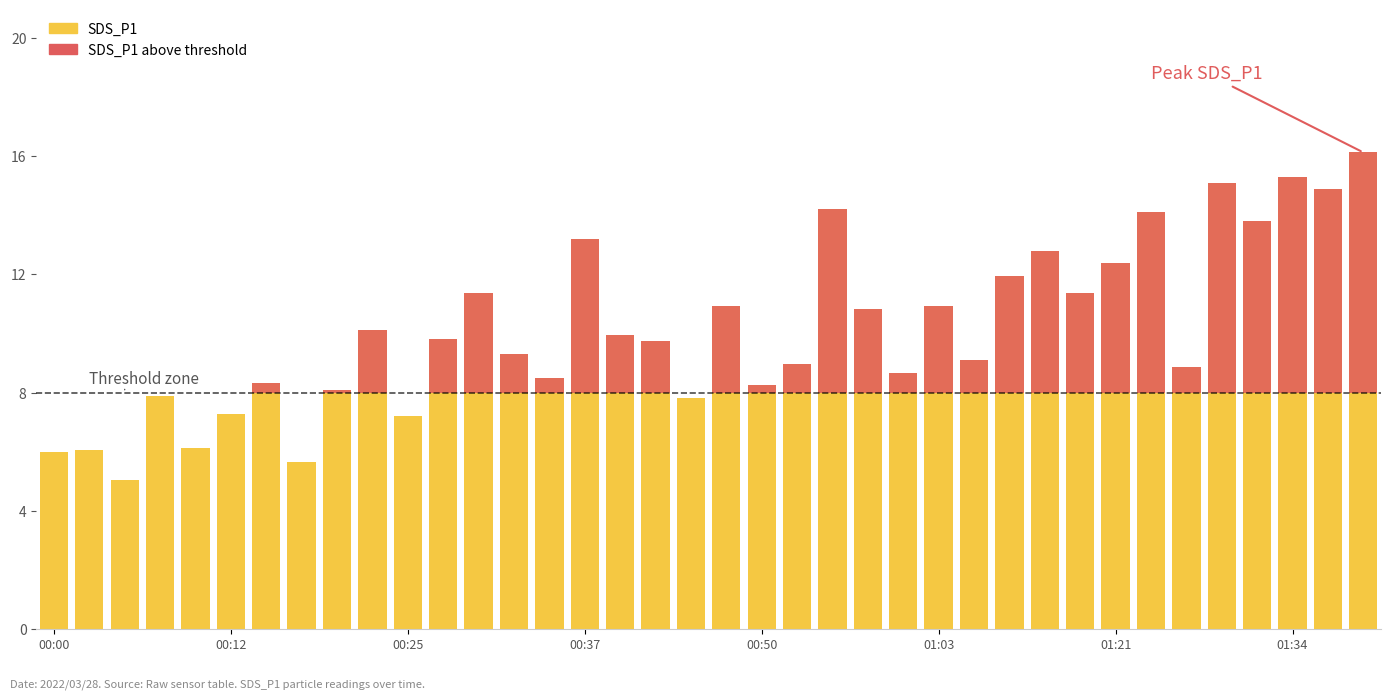

List the labels in order of SDS_P1 value, largest first.

37, 35, 33, 36, 22, 31, 34, 15, 28, 30, 27, 12, 29, 19, 25, 23, 9, 16, 11, 17, 13, 26, 21, 32, 24, 14, 01:21, 20, 8, 00:37, 18, 01:03, 10, 00:50, 00:12, 00:00, 01:34, 00:25